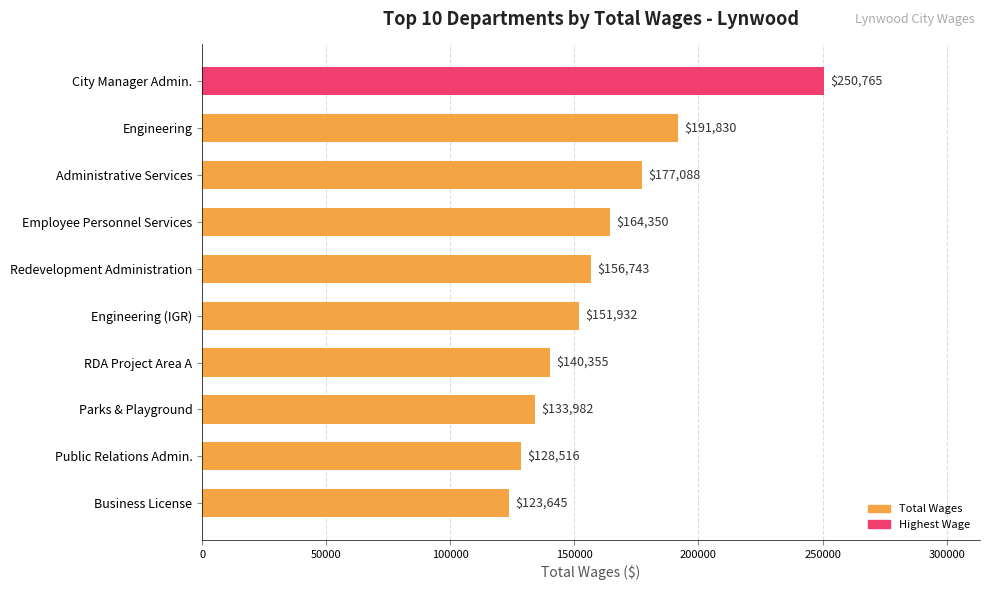

What is the minimum value shown in the chart?

123645